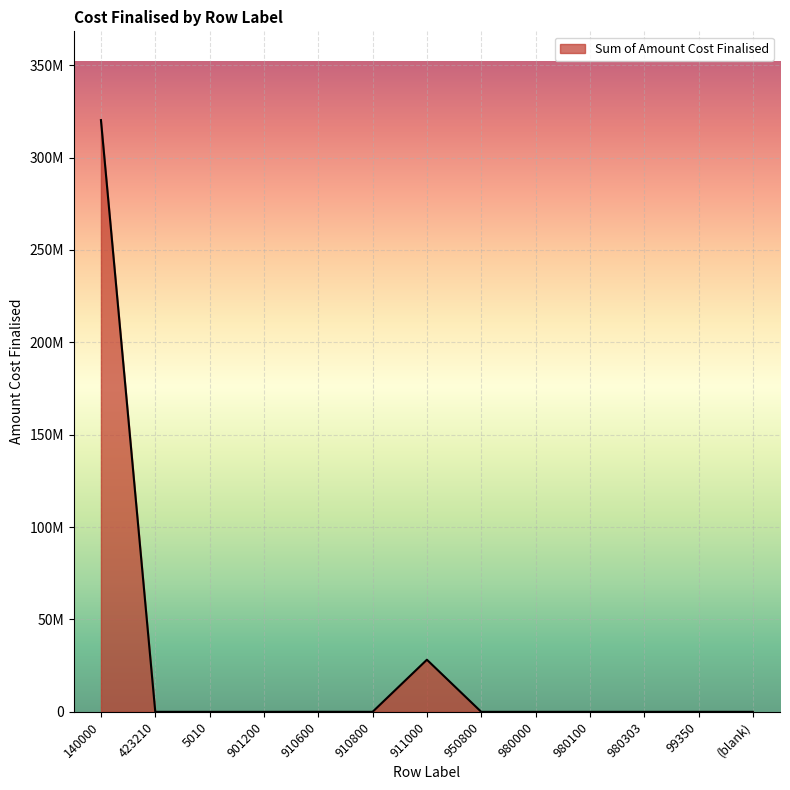

Does the chart display data point markers on the line(s)?

No